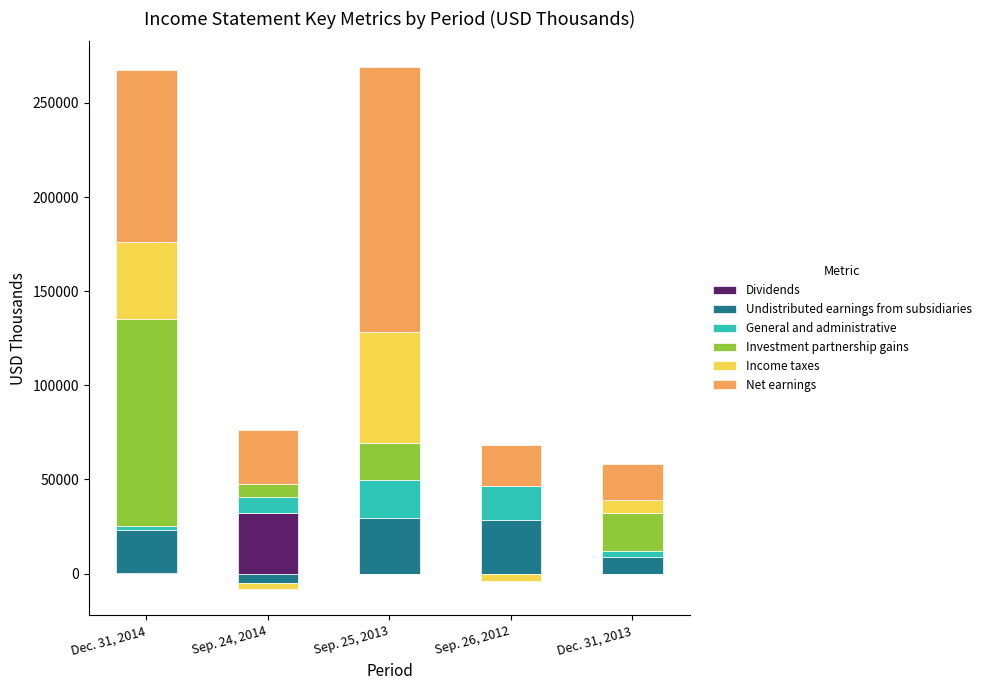

How many values in the Income taxes series are below 6922?

2